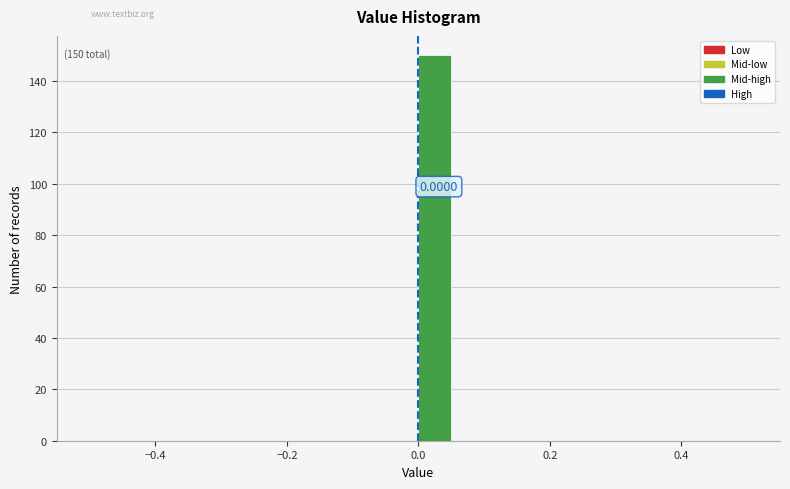

Around what value on the x-axis is the tallest bar? Give the approximate position of its centre, as read against the axis.

0.02